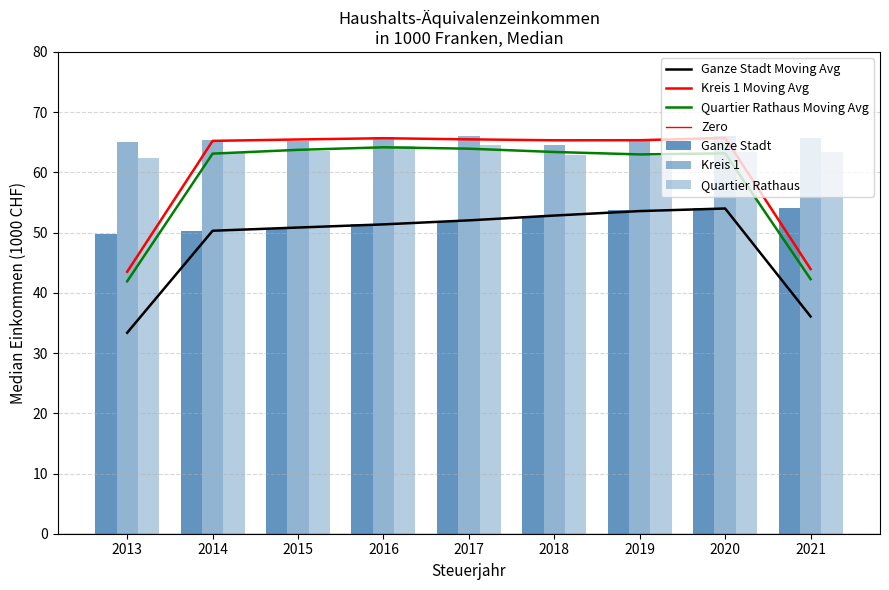

What is the sum of the Quartier Rathaus values at 2020 and 2013?

125.8